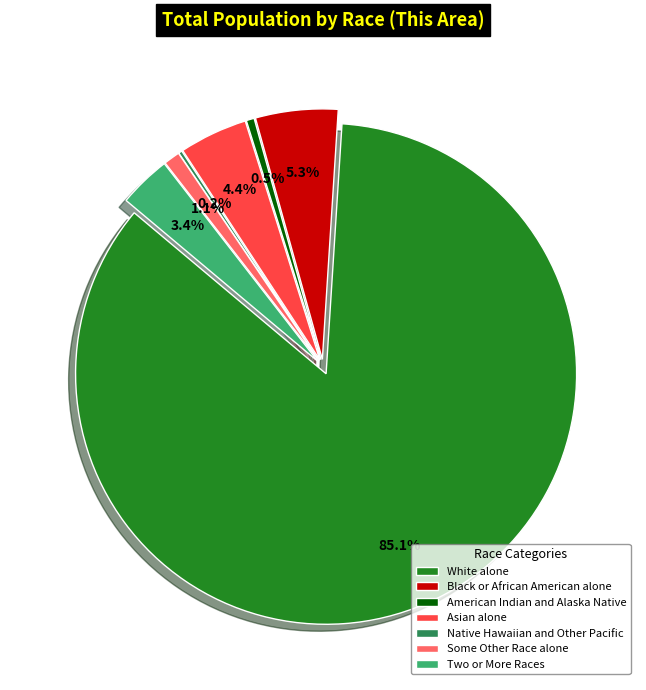

What is the majority slice?

White alone